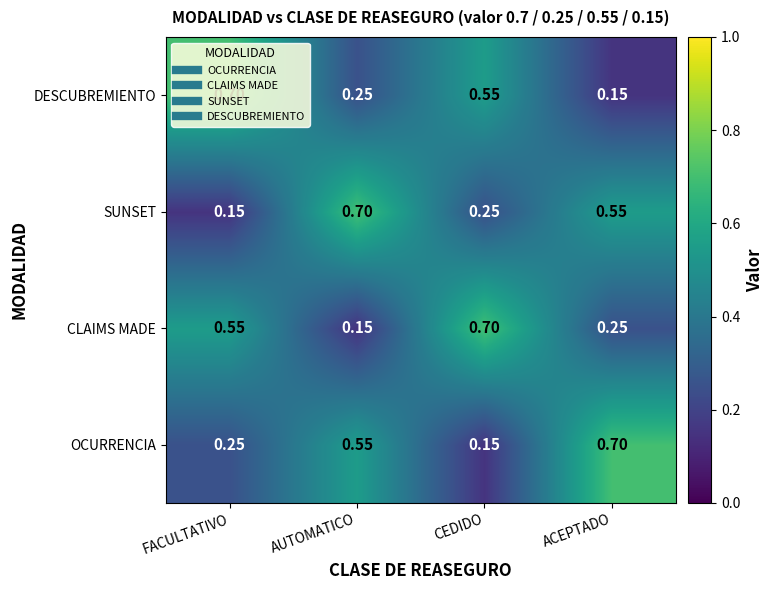

At which label does SUNSET reach its peak?

AUTOMATICO